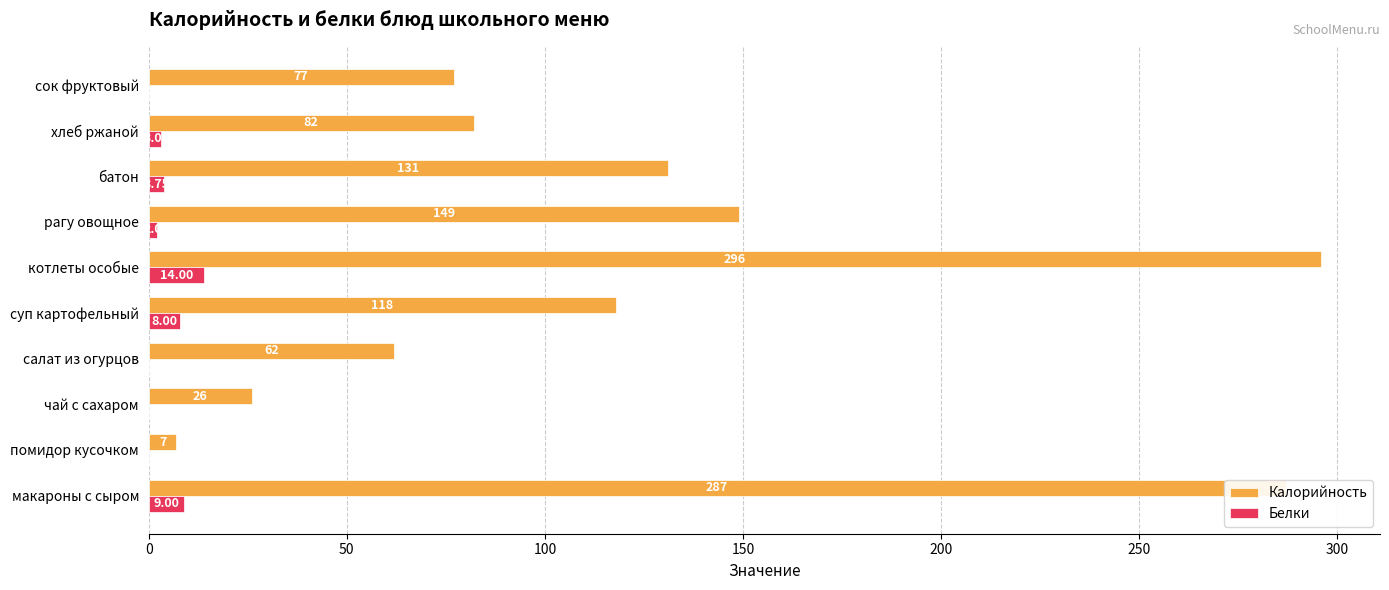

What is the total value across all series at чай с сахаром?

26.0